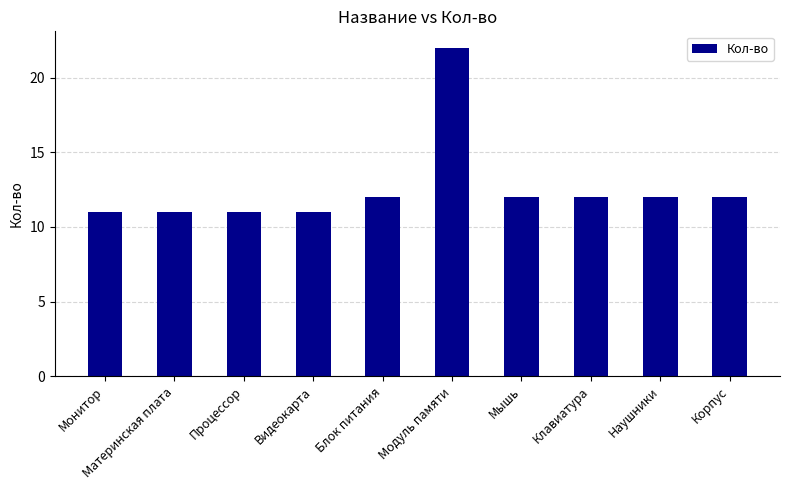

What is the difference between the maximum and minimum values?

11